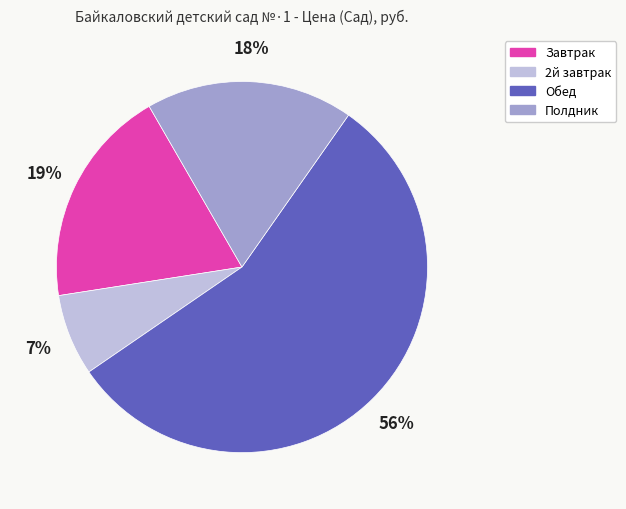

What is the largest slice in the pie chart?

Обед